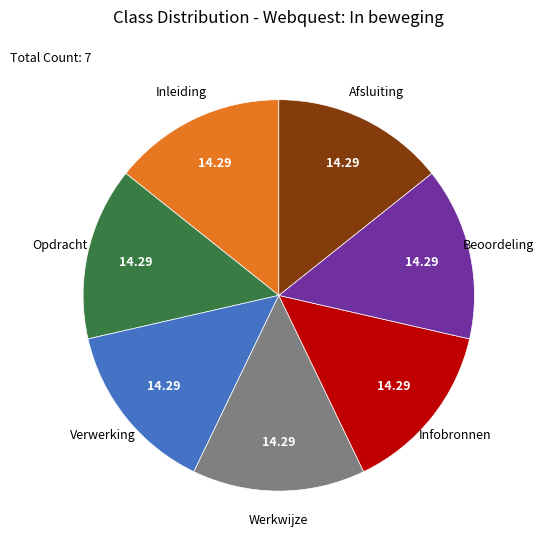

Combined, do Werkwijze and Verwerking account for over 50%?

No